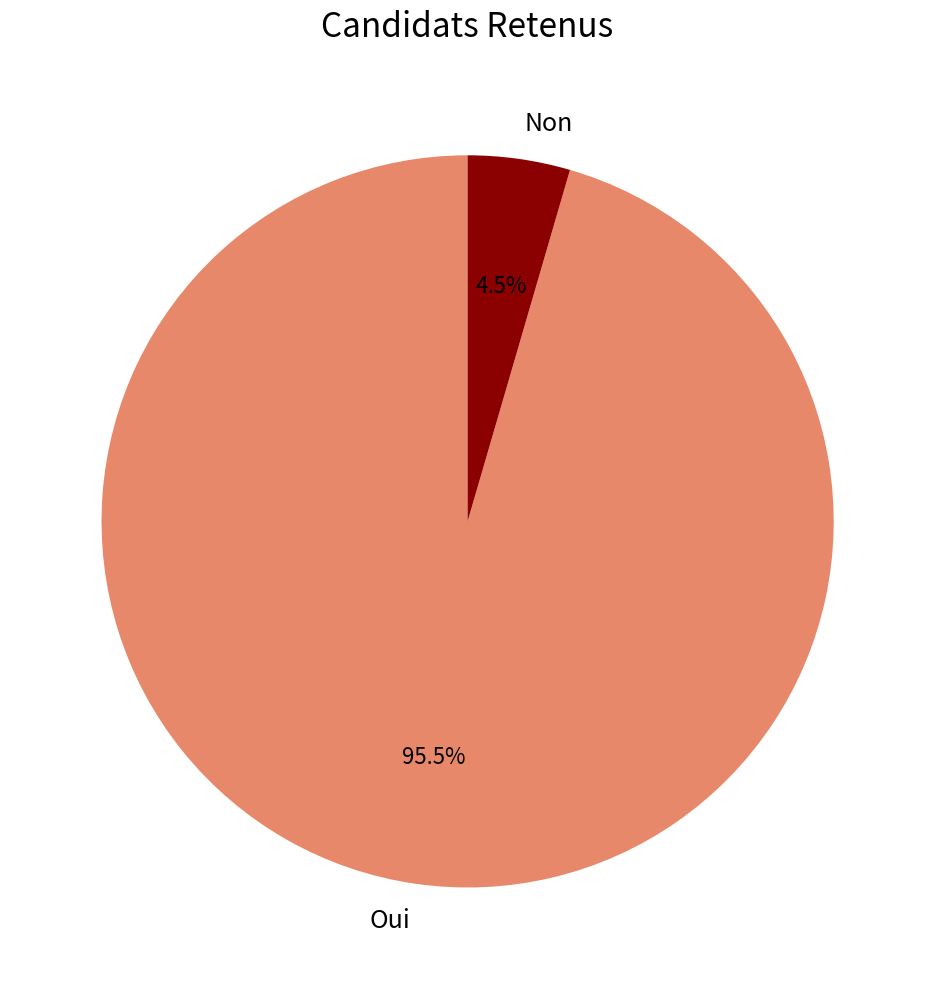

To the nearest percent, what is the average slice percentage?

50%